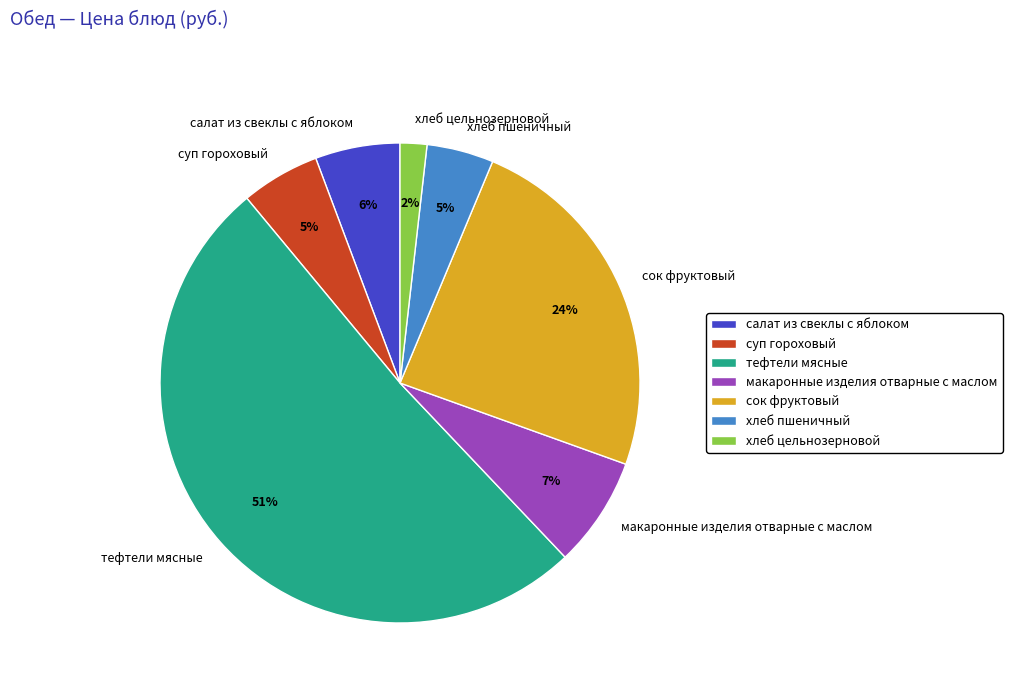

What is the majority slice?

тефтели мясные